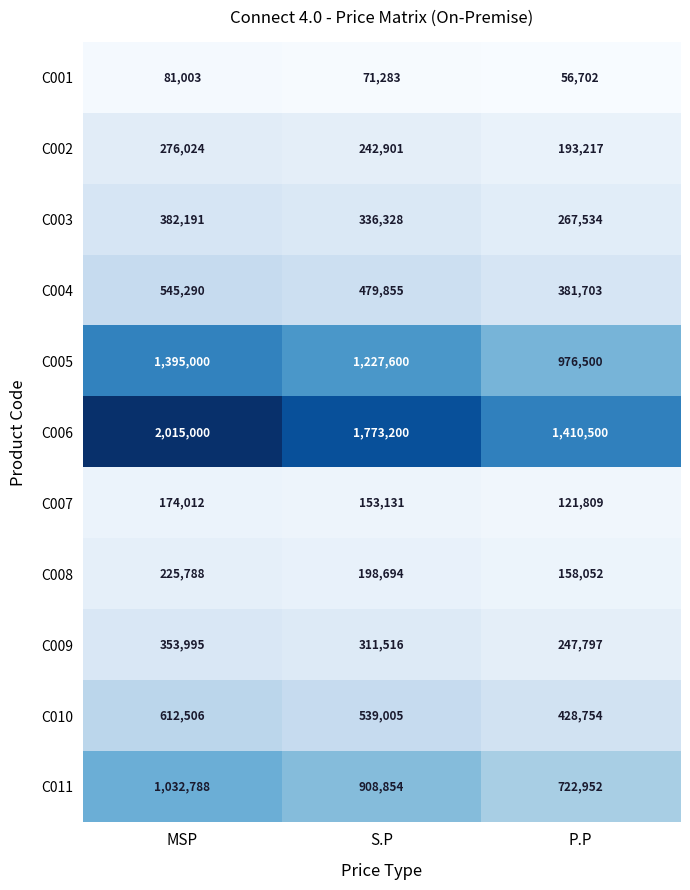

Count the C010 values in the range 428754 to 612506.

3